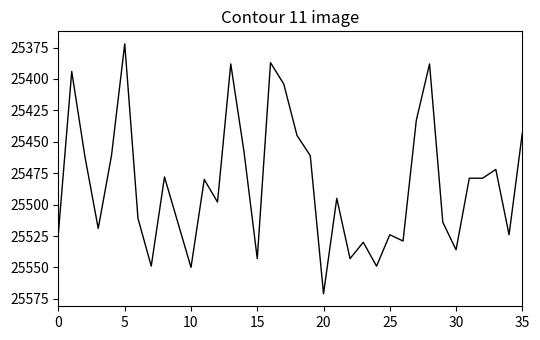

What is the smallest value displayed?

25372